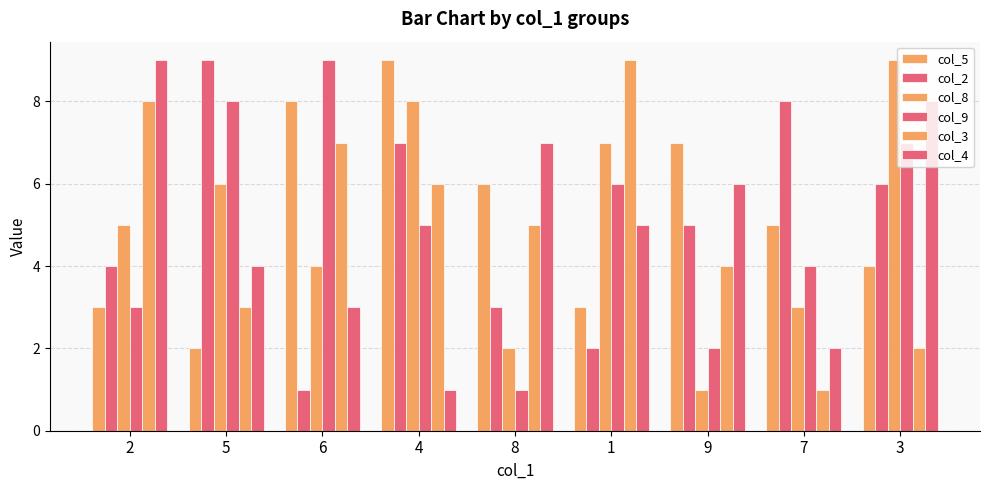

What is the sum of the col_5 values at 3 and 7?

9